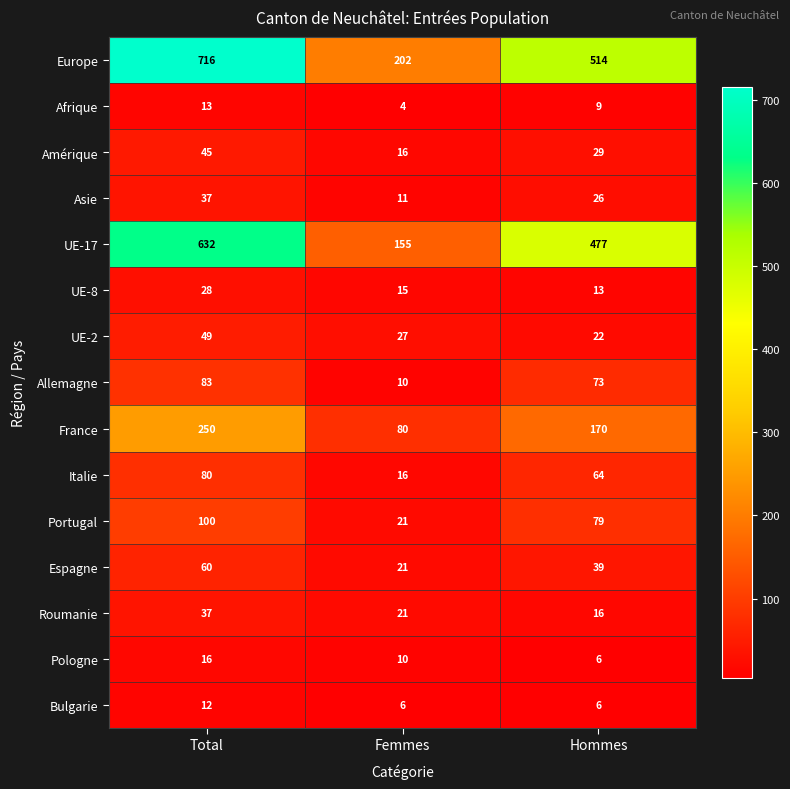

Between Femmes and Hommes, which series saw the biggest shift?

UE-17